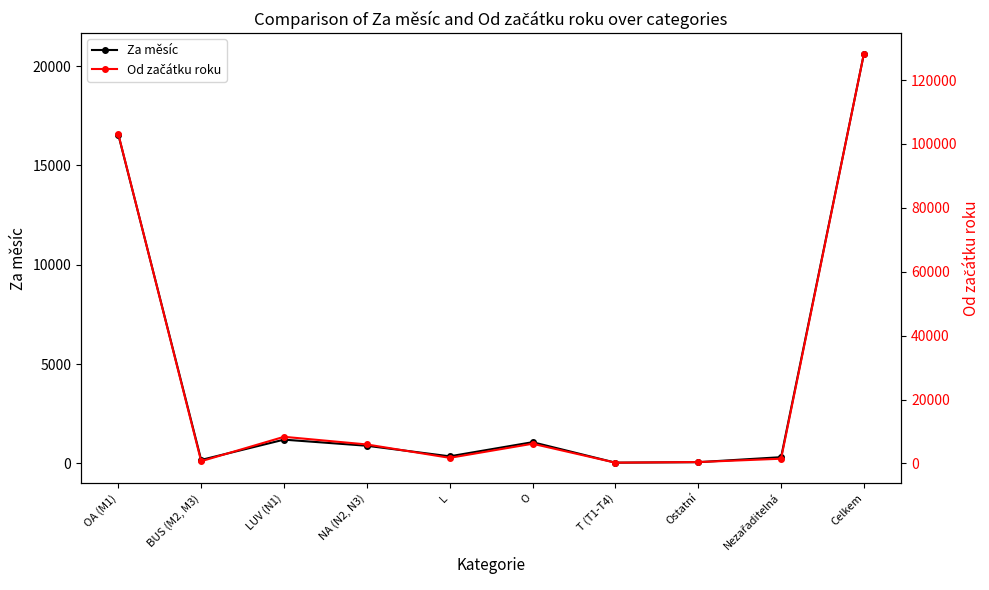

Where is Za měsíc nearest to the value 10334?

OA (M1)